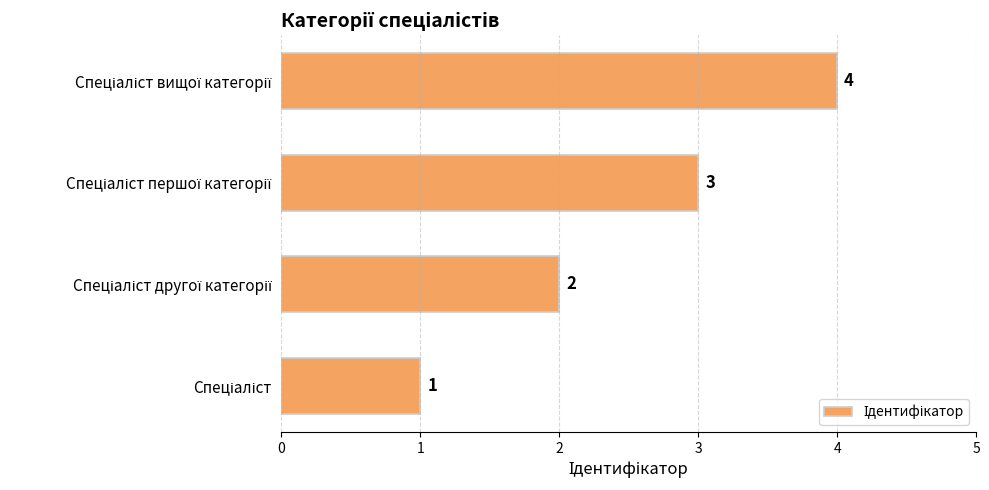

What is the greatest value displayed?

4